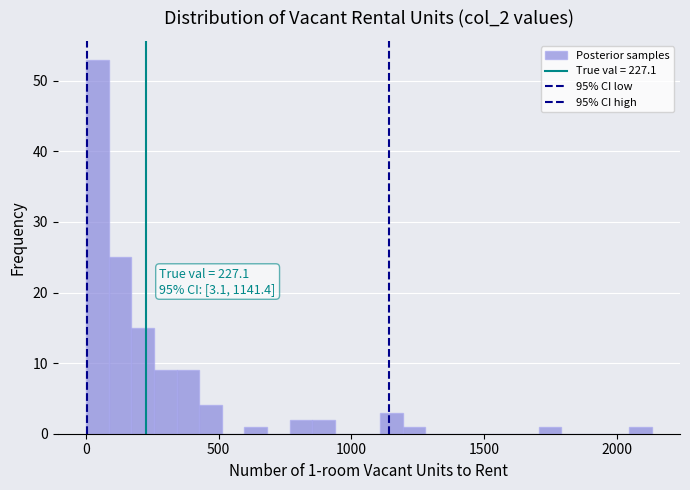

Around what value on the x-axis is the tallest bar? Give the approximate position of its centre, as read against the axis.

50